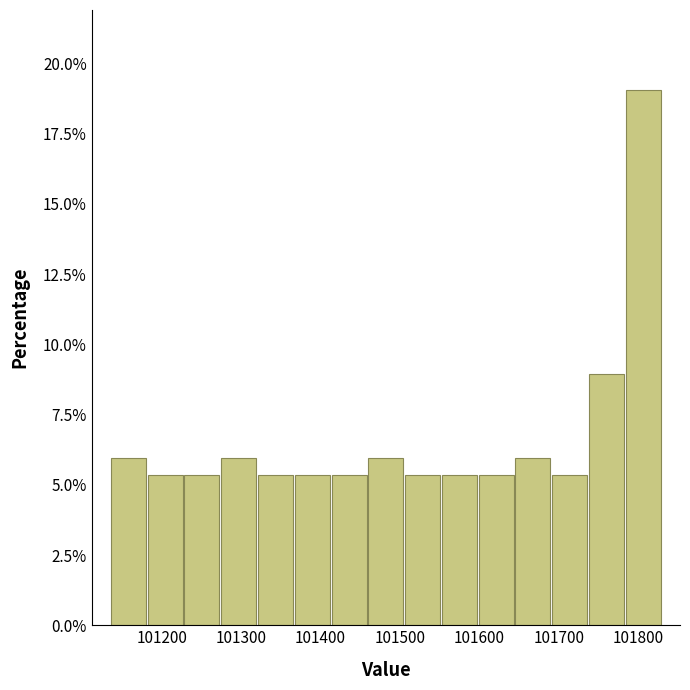

Which range on the x-axis has the tallest bar?

101780 to 101830